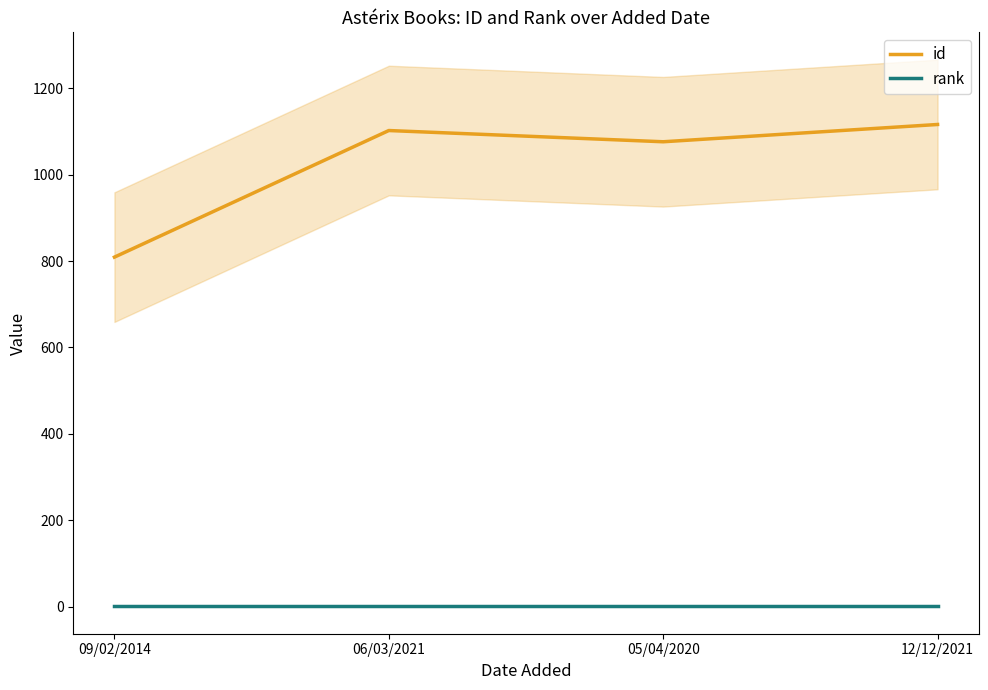

Where does the id series first go above 1102?

12/12/2021